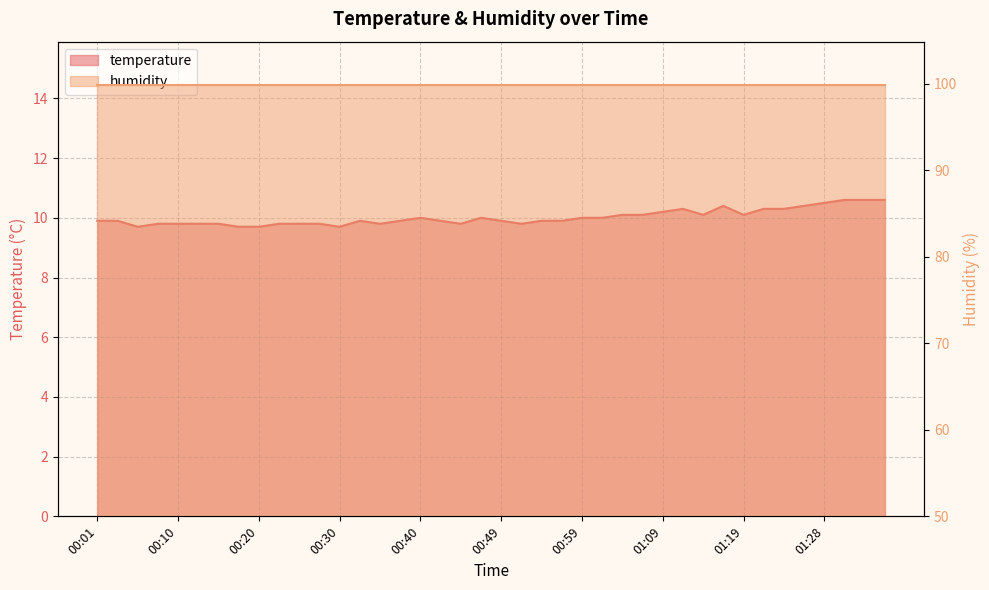

What position from the left is 01:19?

33